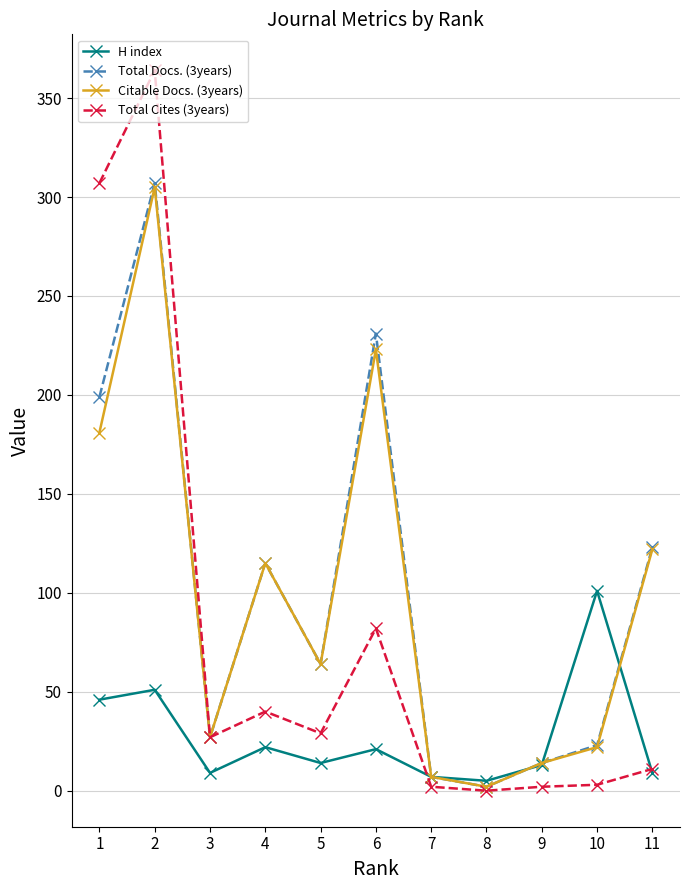

Which series has the widest spread of values?

Total Cites (3years)